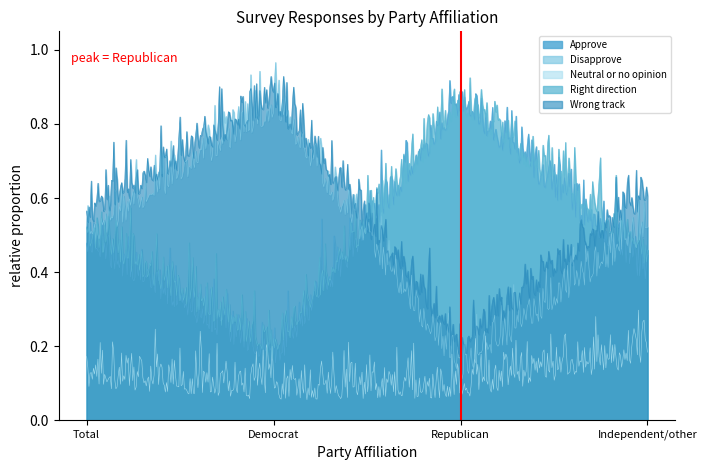

The value of Neutral or no opinion at Republican is 0.4. True or false?

False